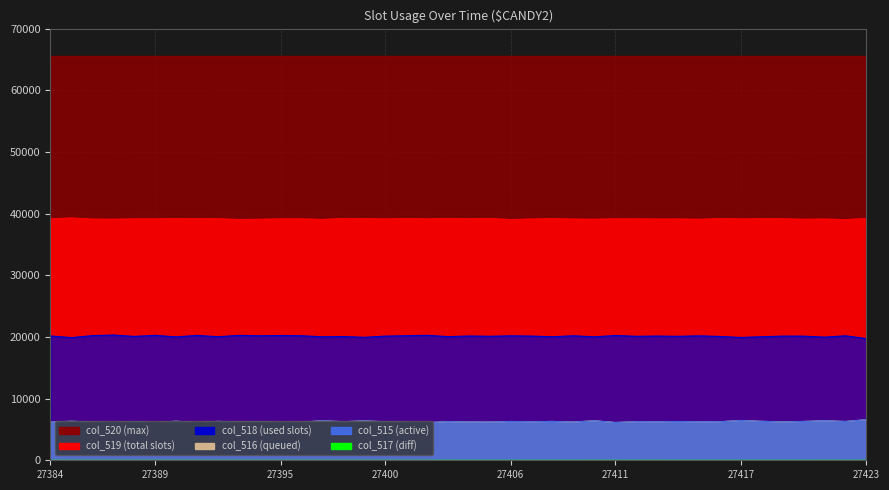

What is the highest value of the col_517 series?

3